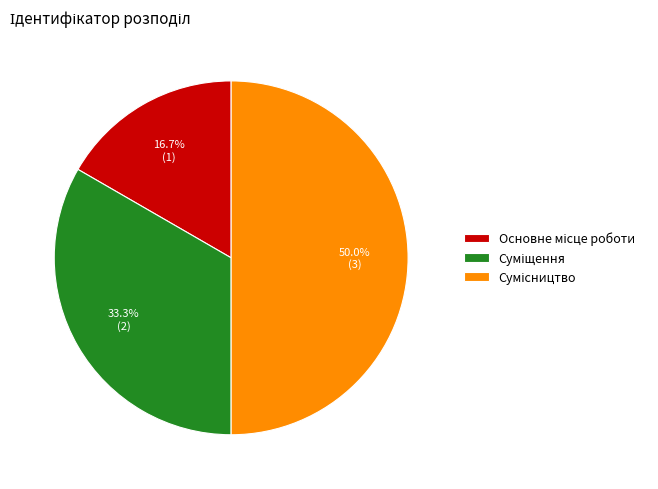

The Суміщення slice represents 43% of the pie. True or false?

False